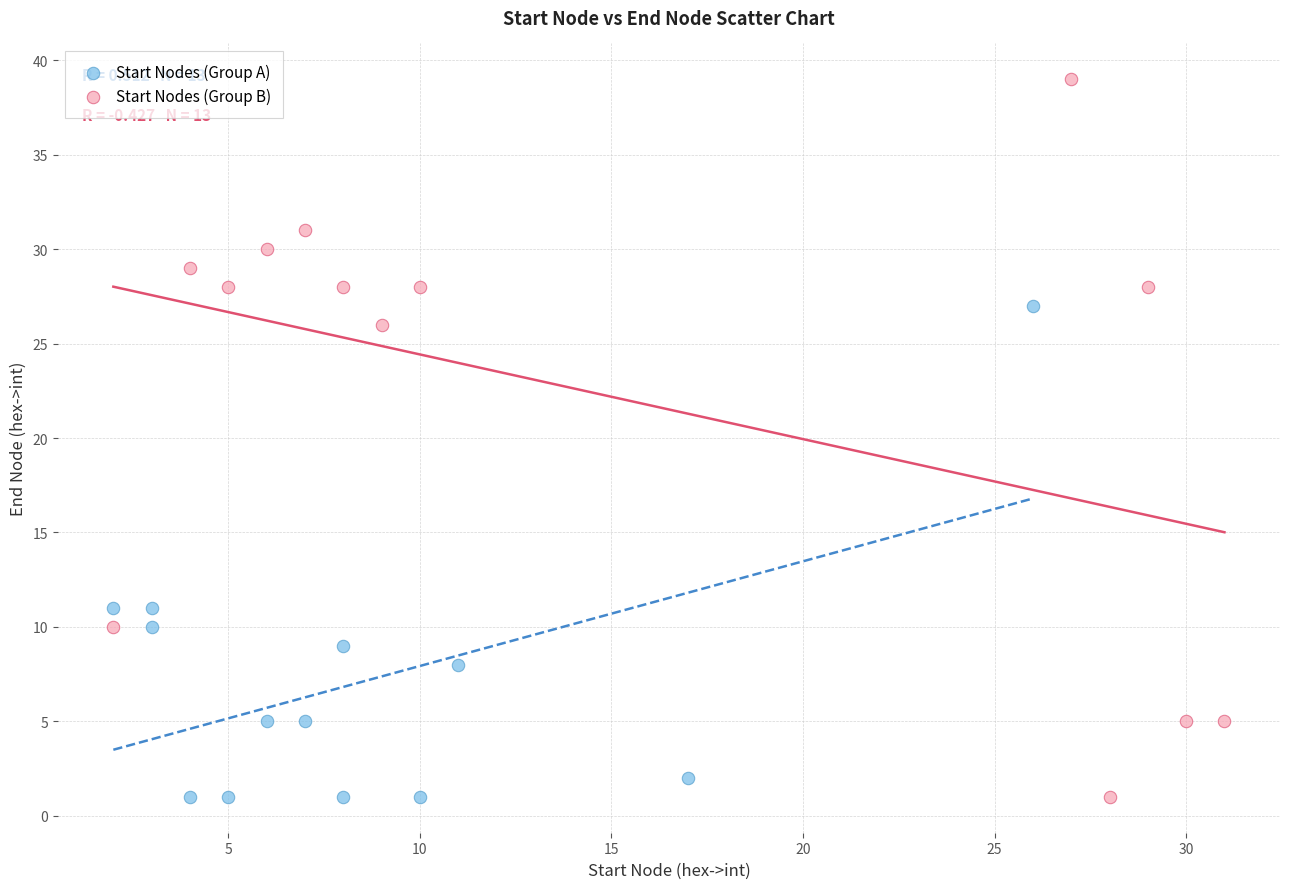

Which series contains the highest Y value?

Start Nodes (Group B)